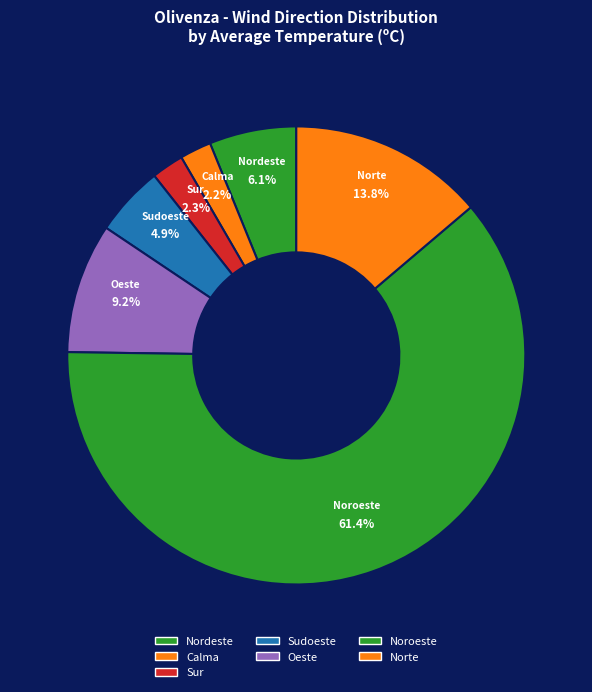

Which category has the biggest portion of the pie?

Noroeste